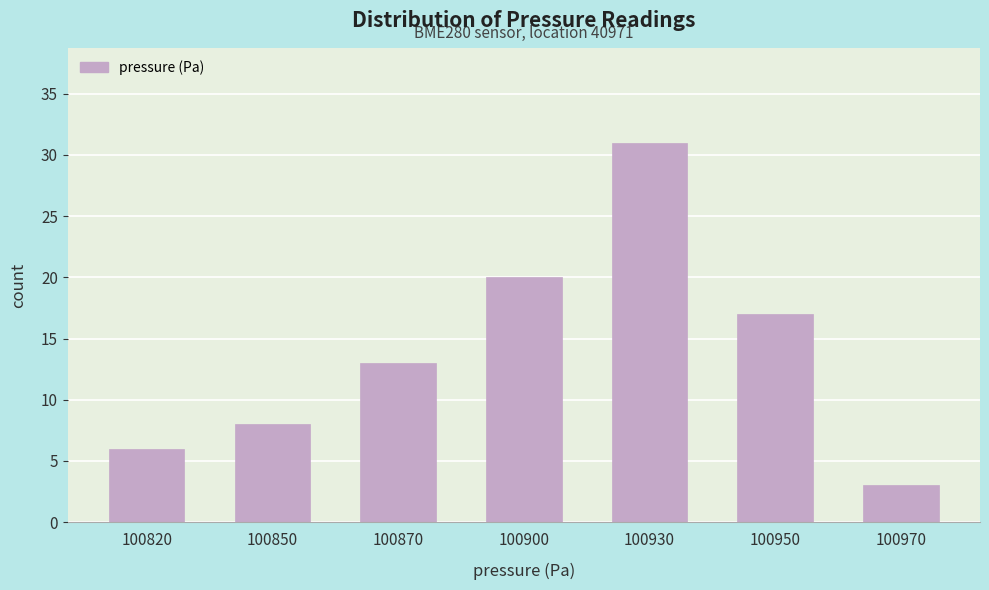

Reading left to right, extract all data points from this chart.

6	8	13	20	31	17	3